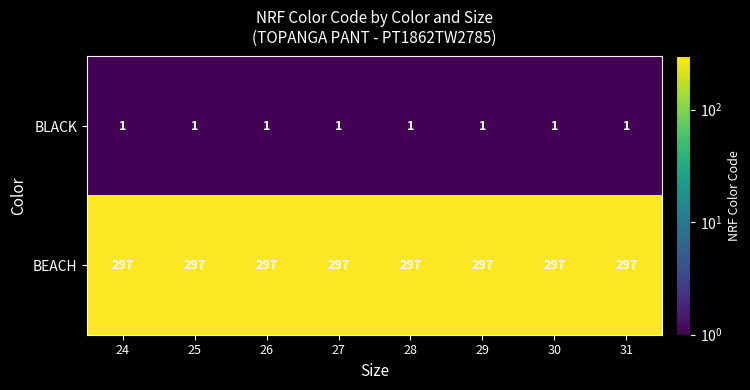

What is the spread (max minus min) of values at 29?

296